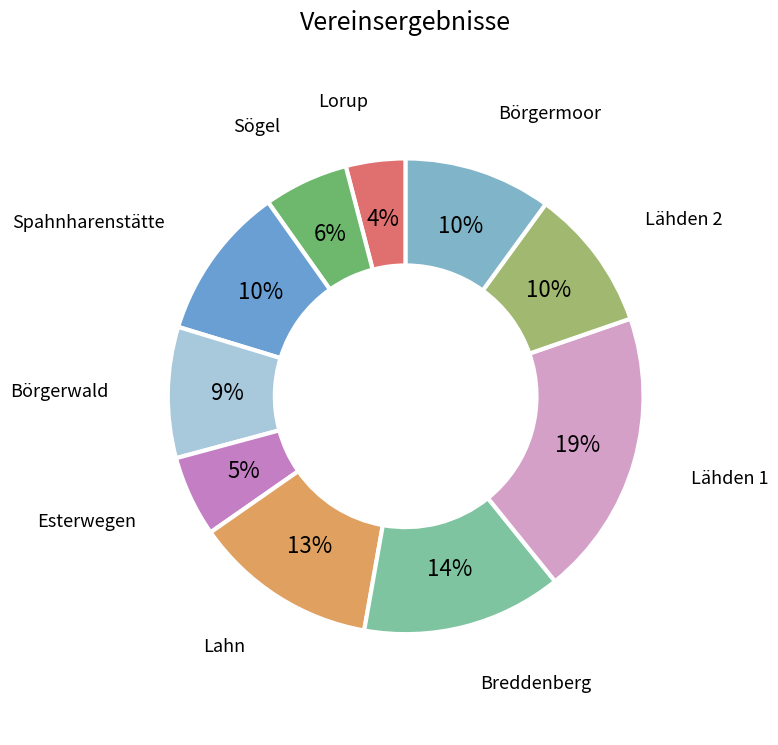

What is the largest slice in the pie chart?

Lähden 1